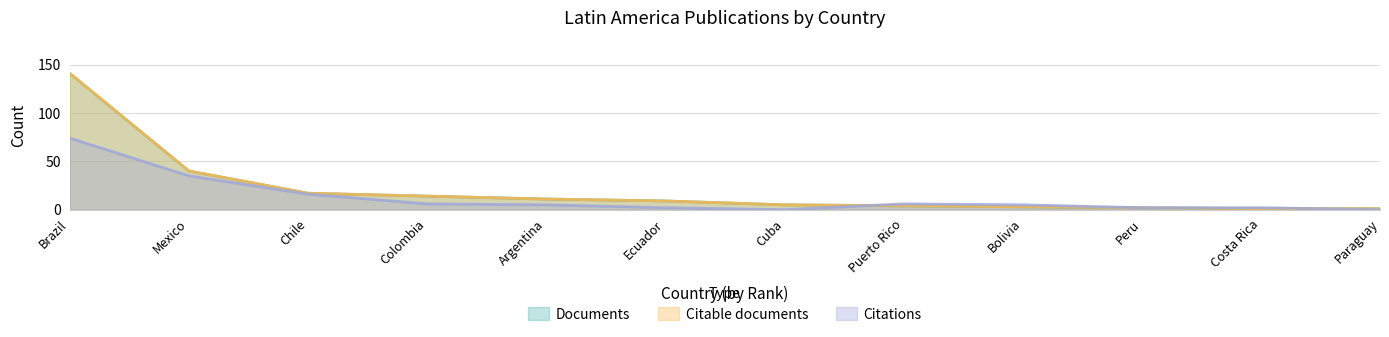

Does the chart have visible grid lines?

Yes